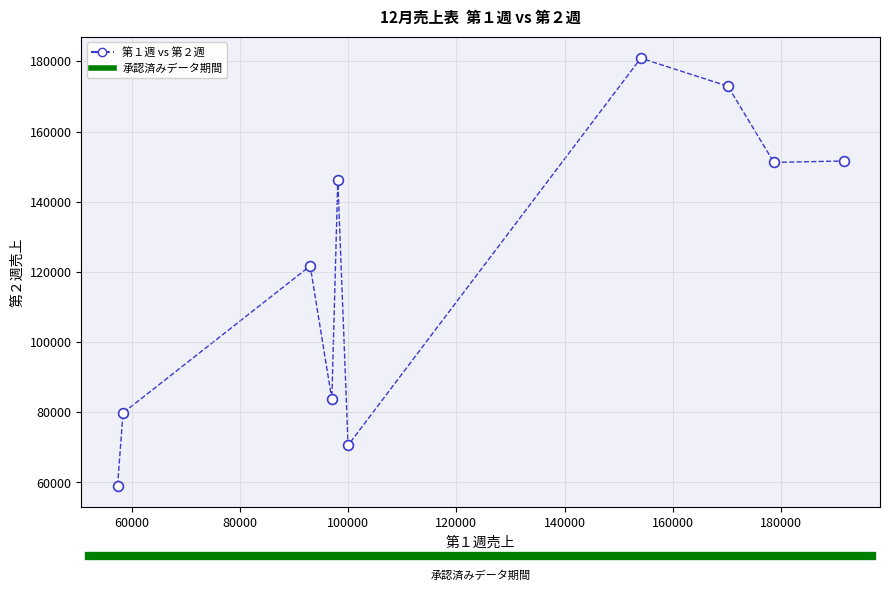

What is the average Y value?

121770